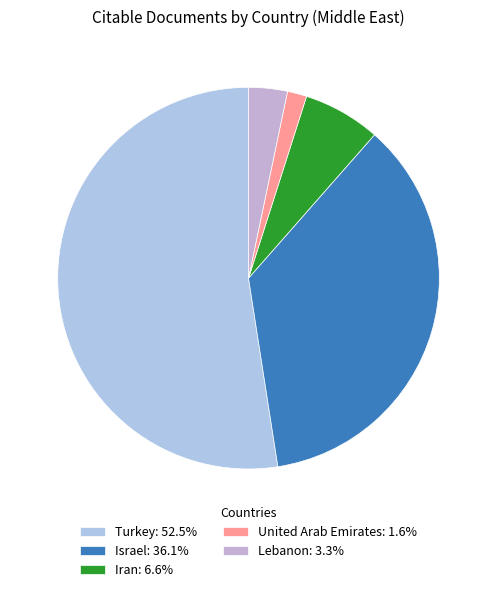

Which slice is the smallest?

United Arab Emirates